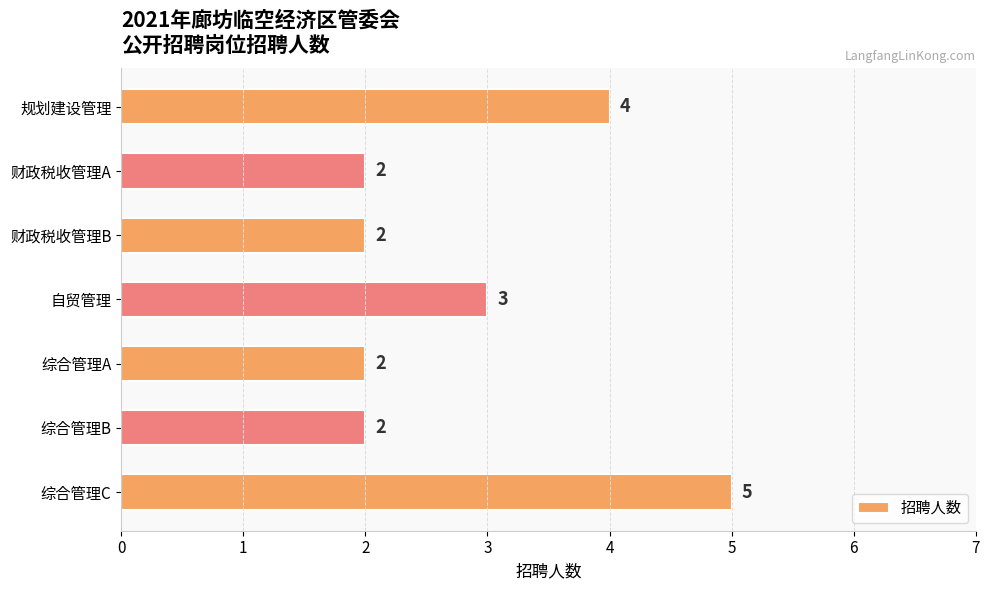

What is the difference between the maximum and second lowest values?

3